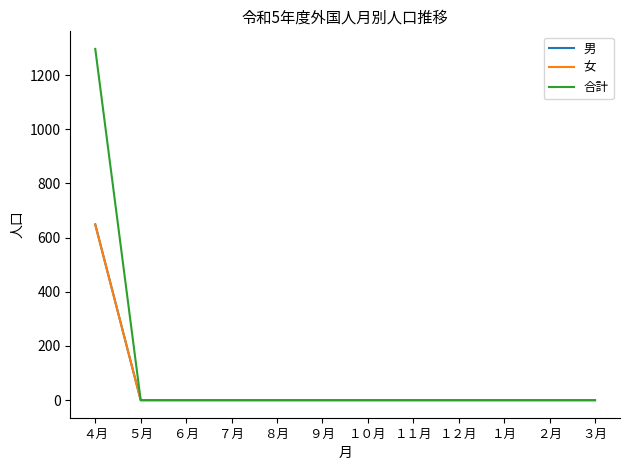

At which category does the chart reach its peak across all series?

４月